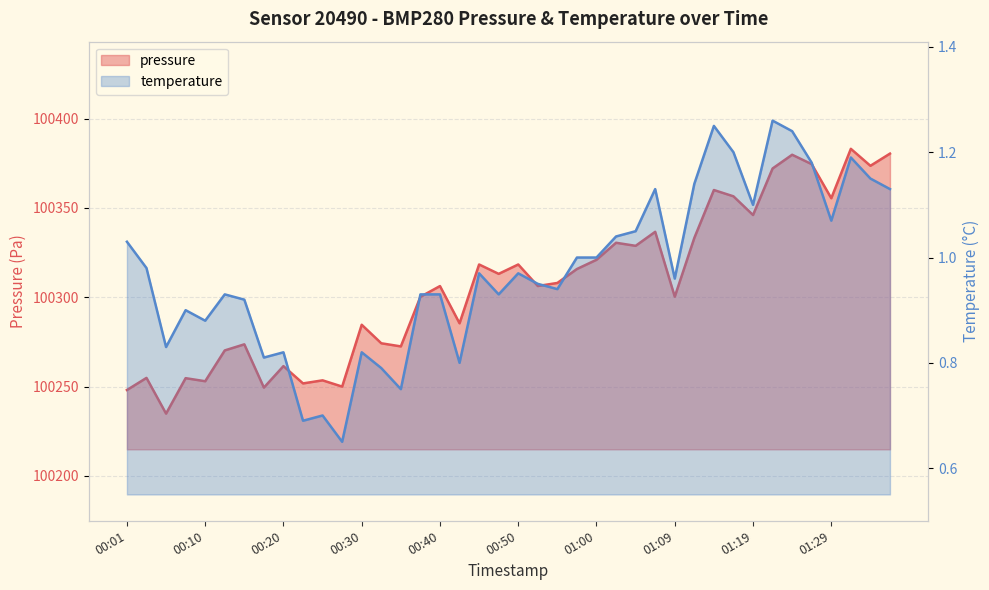

Which series has the widest spread of values?

pressure